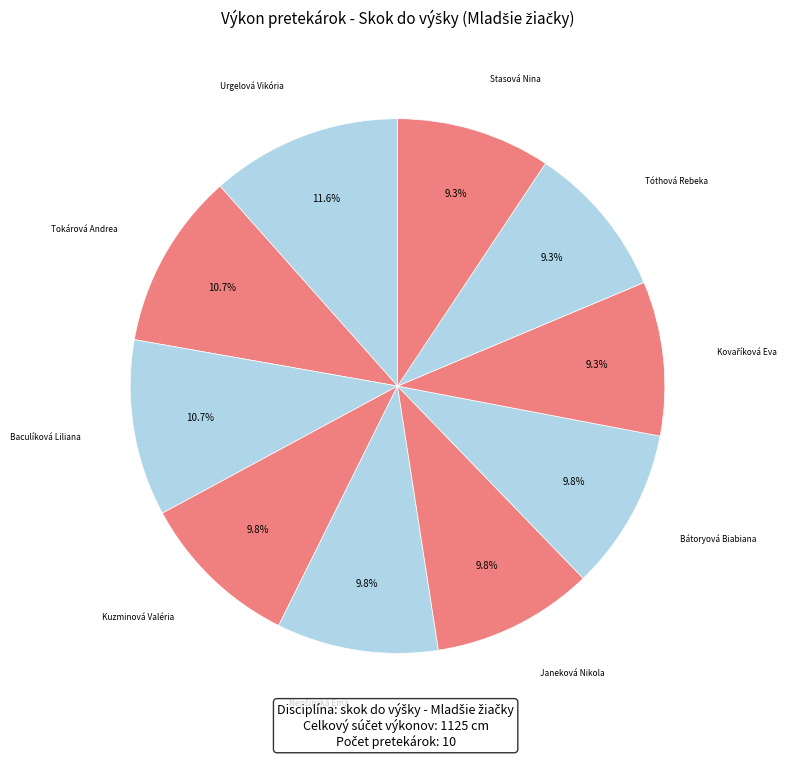

What is the largest slice in the pie chart?

Urgelová Vikória